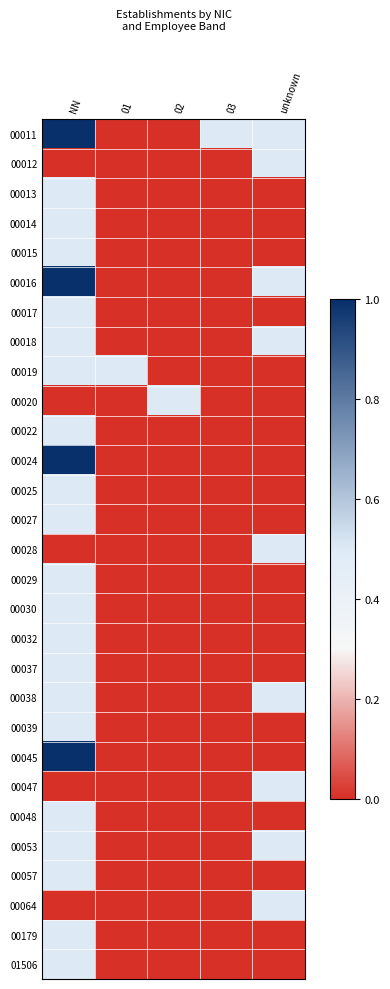

Reading right to left, what are all the values shown in this chart?

00011: unknown=0.5	03=0.5	02=0.0	01=0.0	NN=1.0
00012: unknown=0.5	03=0.0	02=0.0	01=0.0	NN=0.0
00013: unknown=0.0	03=0.0	02=0.0	01=0.0	NN=0.5
00014: unknown=0.0	03=0.0	02=0.0	01=0.0	NN=0.5
00015: unknown=0.0	03=0.0	02=0.0	01=0.0	NN=0.5
00016: unknown=0.5	03=0.0	02=0.0	01=0.0	NN=1.0
00017: unknown=0.0	03=0.0	02=0.0	01=0.0	NN=0.5
00018: unknown=0.5	03=0.0	02=0.0	01=0.0	NN=0.5
00019: unknown=0.0	03=0.0	02=0.0	01=0.5	NN=0.5
00020: unknown=0.0	03=0.0	02=0.5	01=0.0	NN=0.0
00022: unknown=0.0	03=0.0	02=0.0	01=0.0	NN=0.5
00024: unknown=0.0	03=0.0	02=0.0	01=0.0	NN=1.0
00025: unknown=0.0	03=0.0	02=0.0	01=0.0	NN=0.5
00027: unknown=0.0	03=0.0	02=0.0	01=0.0	NN=0.5
00028: unknown=0.5	03=0.0	02=0.0	01=0.0	NN=0.0
00029: unknown=0.0	03=0.0	02=0.0	01=0.0	NN=0.5
00030: unknown=0.0	03=0.0	02=0.0	01=0.0	NN=0.5
00032: unknown=0.0	03=0.0	02=0.0	01=0.0	NN=0.5
00037: unknown=0.0	03=0.0	02=0.0	01=0.0	NN=0.5
00038: unknown=0.5	03=0.0	02=0.0	01=0.0	NN=0.5
00039: unknown=0.0	03=0.0	02=0.0	01=0.0	NN=0.5
00045: unknown=0.0	03=0.0	02=0.0	01=0.0	NN=1.0
00047: unknown=0.5	03=0.0	02=0.0	01=0.0	NN=0.0
00048: unknown=0.0	03=0.0	02=0.0	01=0.0	NN=0.5
00053: unknown=0.5	03=0.0	02=0.0	01=0.0	NN=0.5
00057: unknown=0.0	03=0.0	02=0.0	01=0.0	NN=0.5
00064: unknown=0.5	03=0.0	02=0.0	01=0.0	NN=0.0
00179: unknown=0.0	03=0.0	02=0.0	01=0.0	NN=0.5
01506: unknown=0.0	03=0.0	02=0.0	01=0.0	NN=0.5